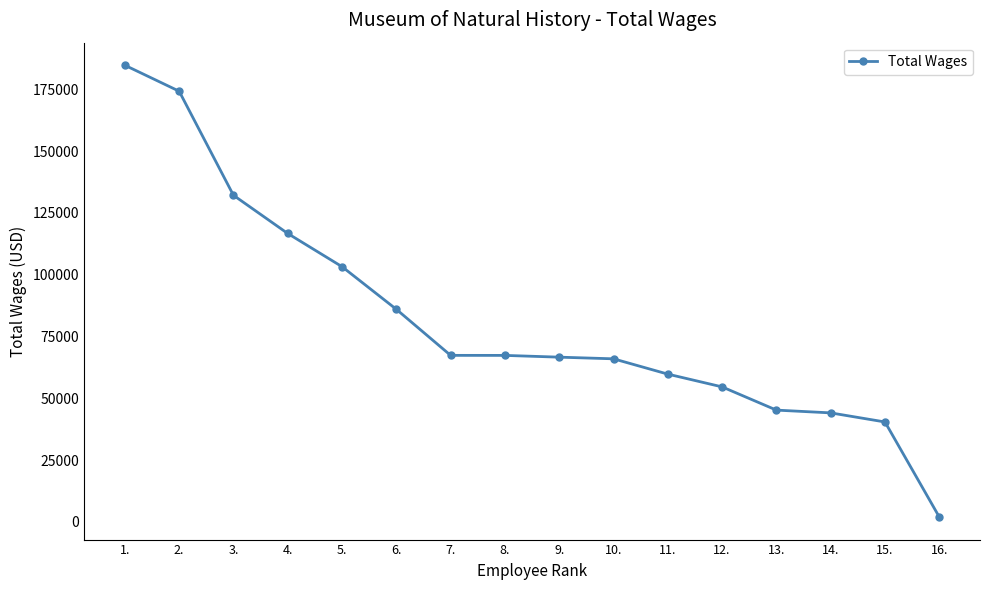

What is the difference between the maximum and minimum values?

182709